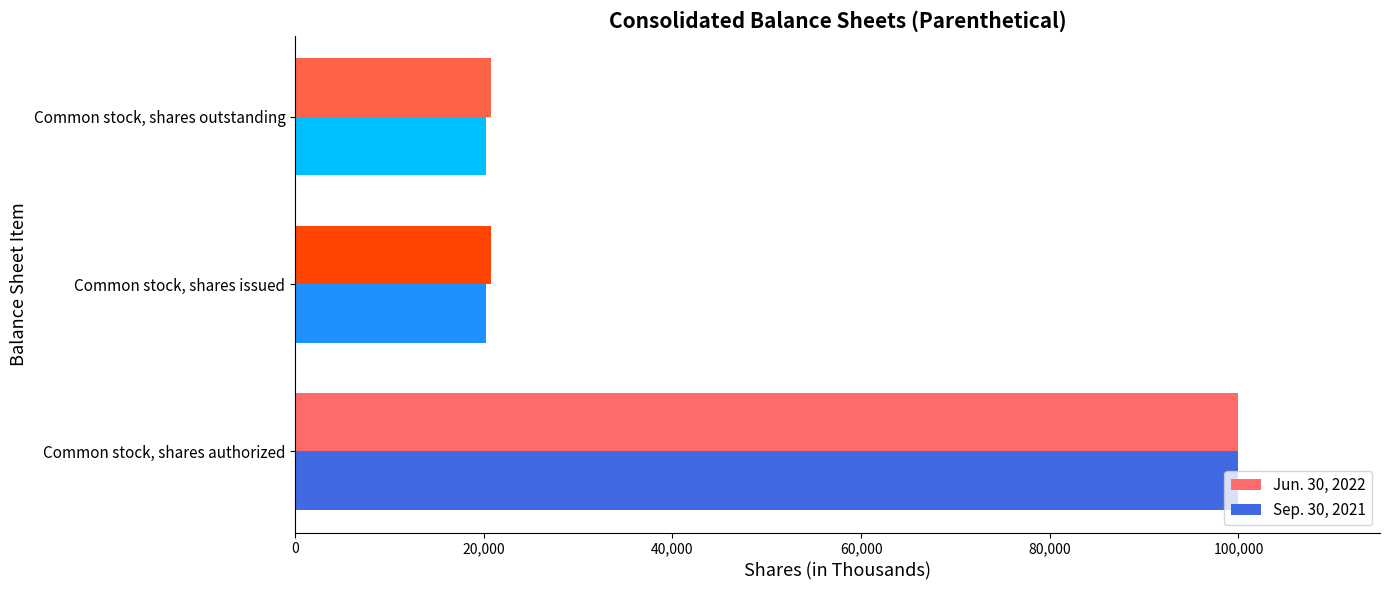

At which category is the sum across all series the highest?

Common stock, shares authorized